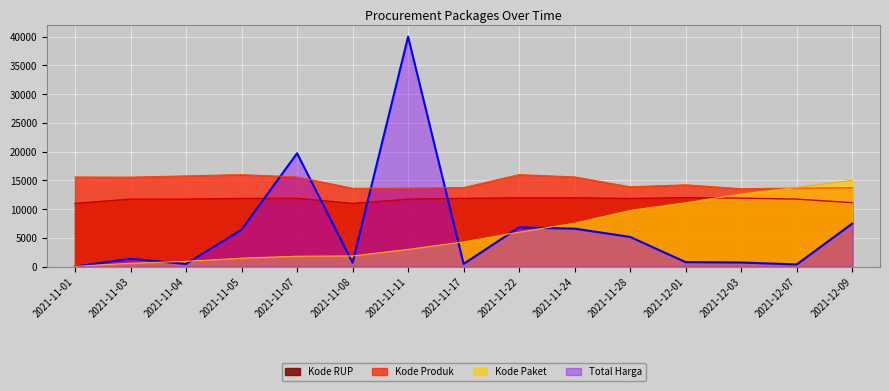

Which series ends up on top after the final intersection of Kode RUP and Kode Paket?

Kode Paket